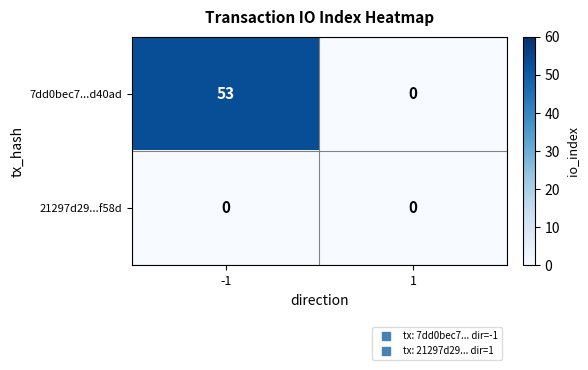

Which series changed the most between -1 and 1?

7dd0bec7...d40ad